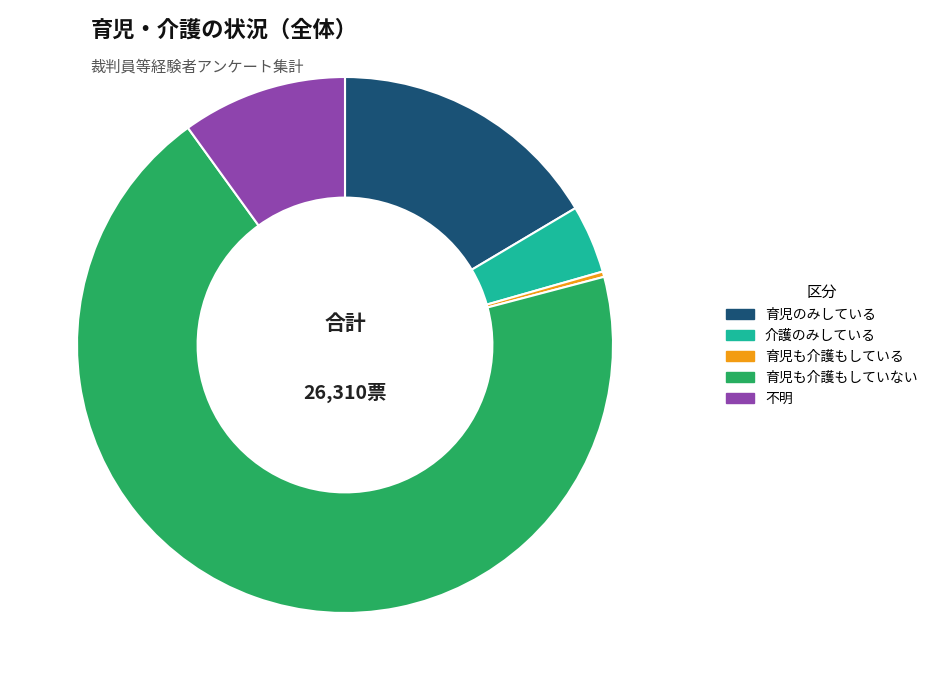

Does 育児も介護もしていない represent more than half of the total?

Yes